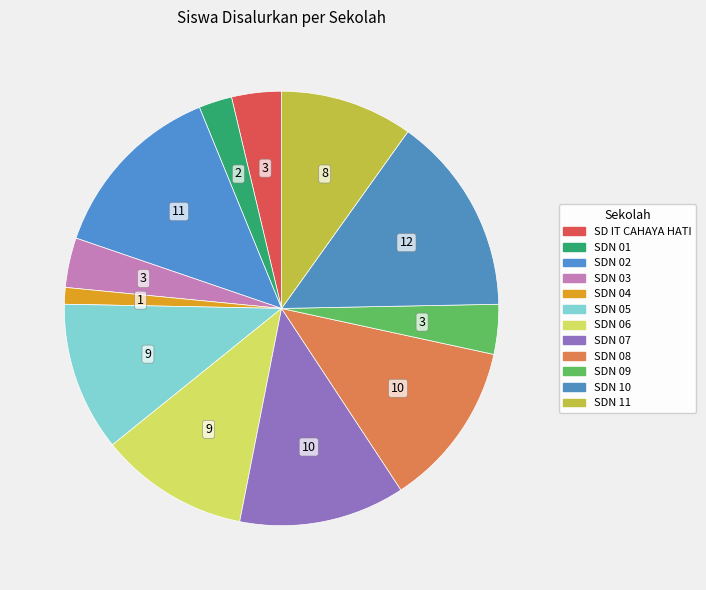

How many segments does this pie chart have?

12